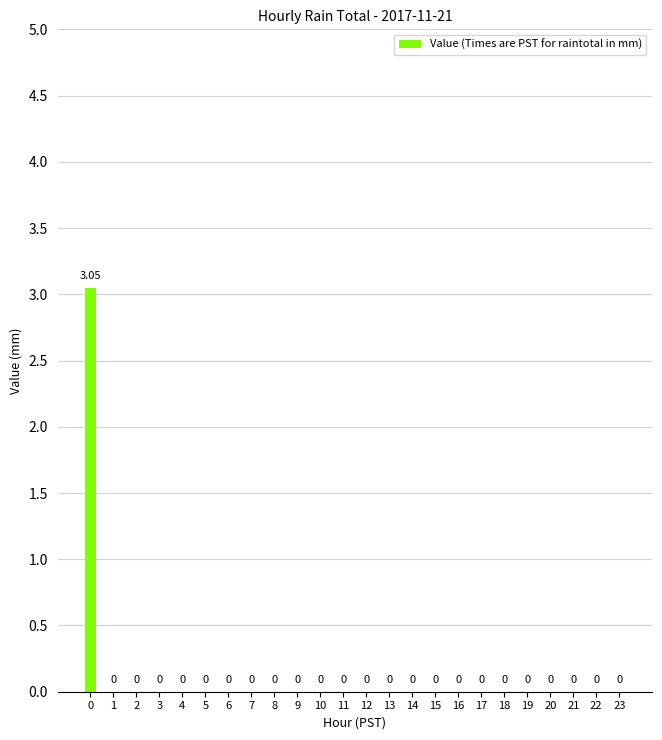

What is the difference between the maximum and second lowest values?

3.0